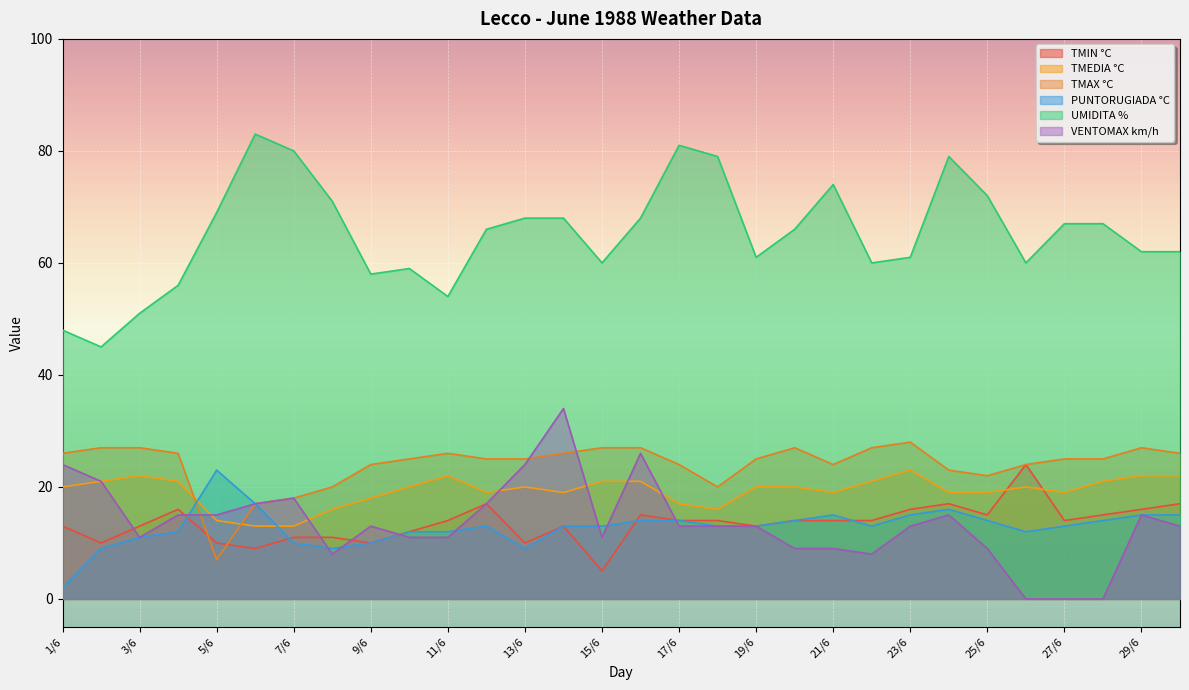

What is the approximate value of TMIN °C at 6/6, to the nearest 10?

10